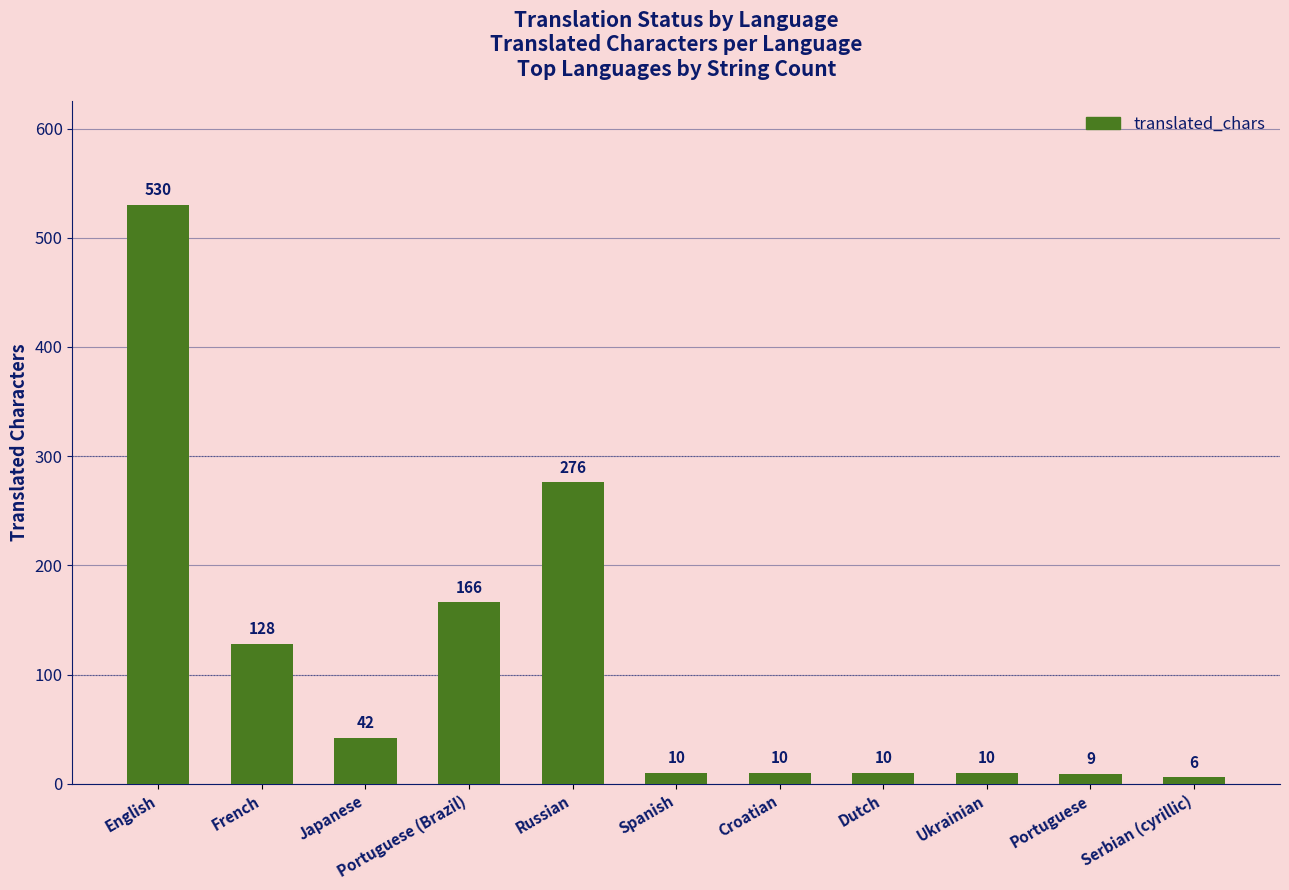

Reading left to right, transcribe all the data shown in this chart.

530	128	42	166	276	10	10	10	10	9	6